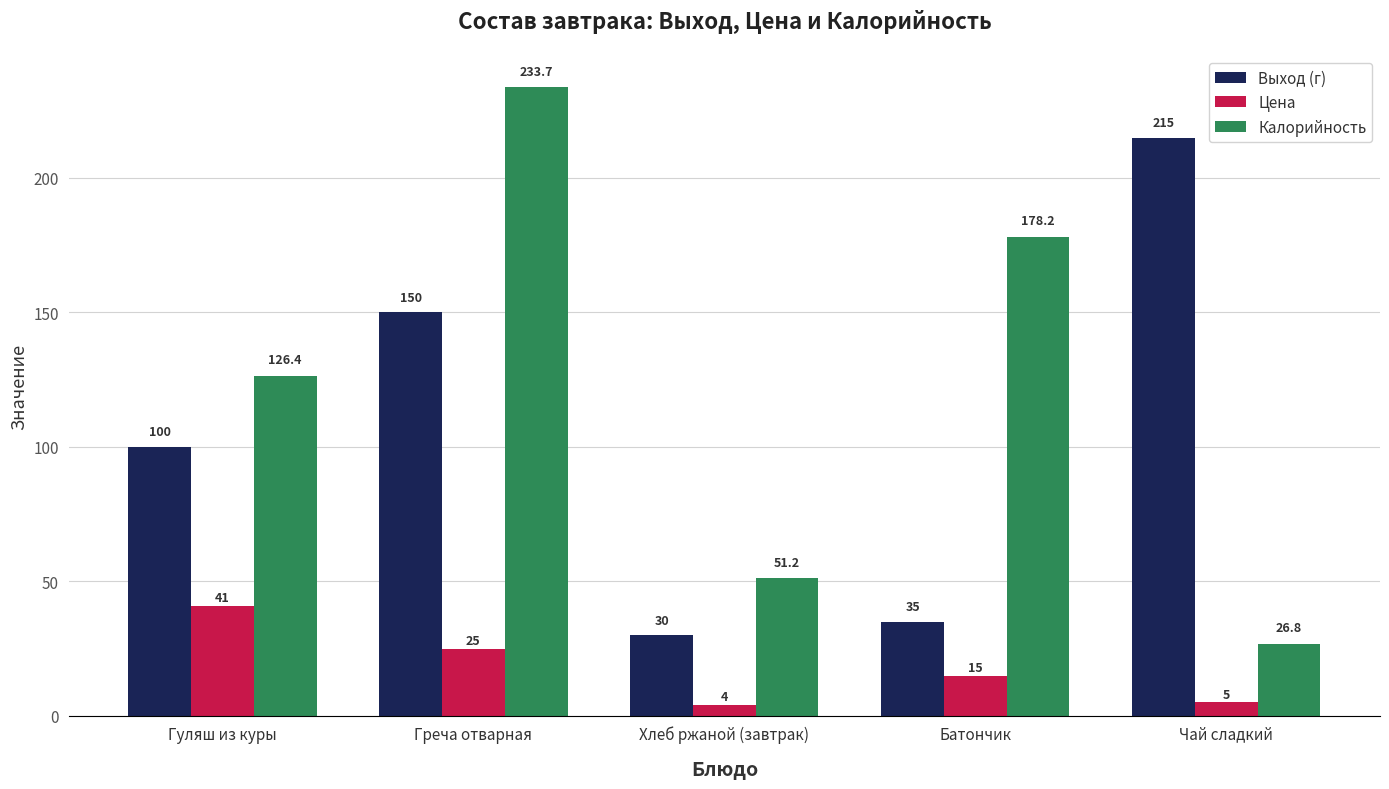

The Цена series shows 25.0 at Греча отварная. True or false?

True